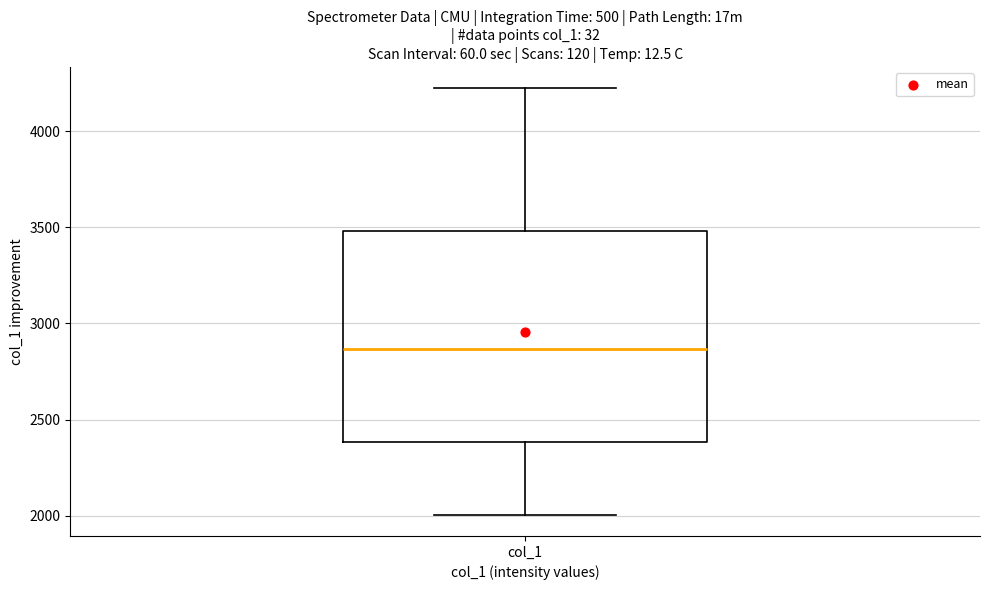

Read this box plot against the y-axis: the position of the median line, the range covered by the box, and the ends of both whiskers. The values are not printed on the chart, so give them approximately, as read against the axis.

median 2850, box 2400 to 3500, whiskers 2000 to 4200